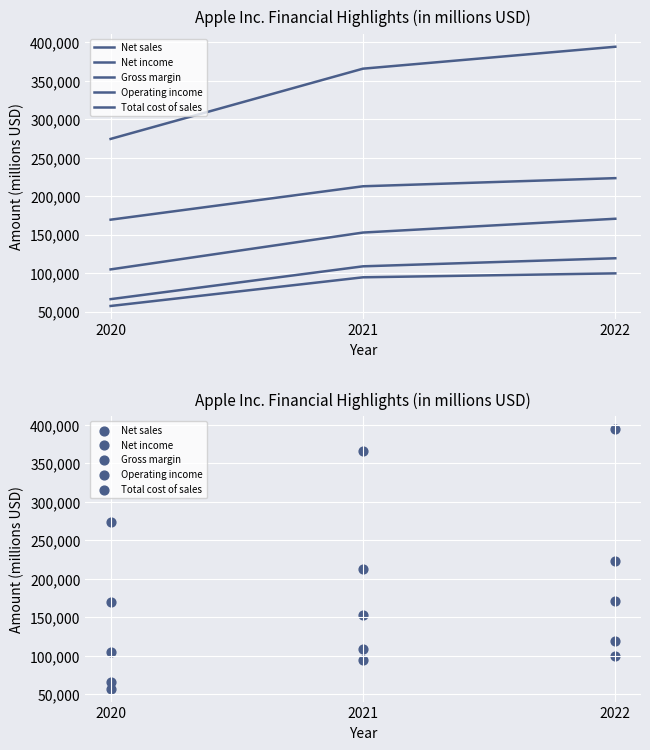

What is the total value across all series at 2020?

672729